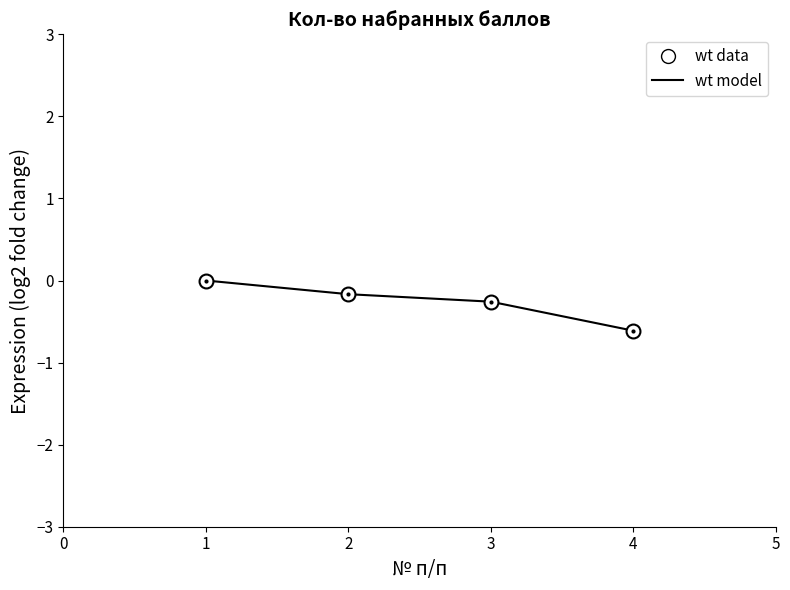

True or false: wt model and wt data cross at least once.

False